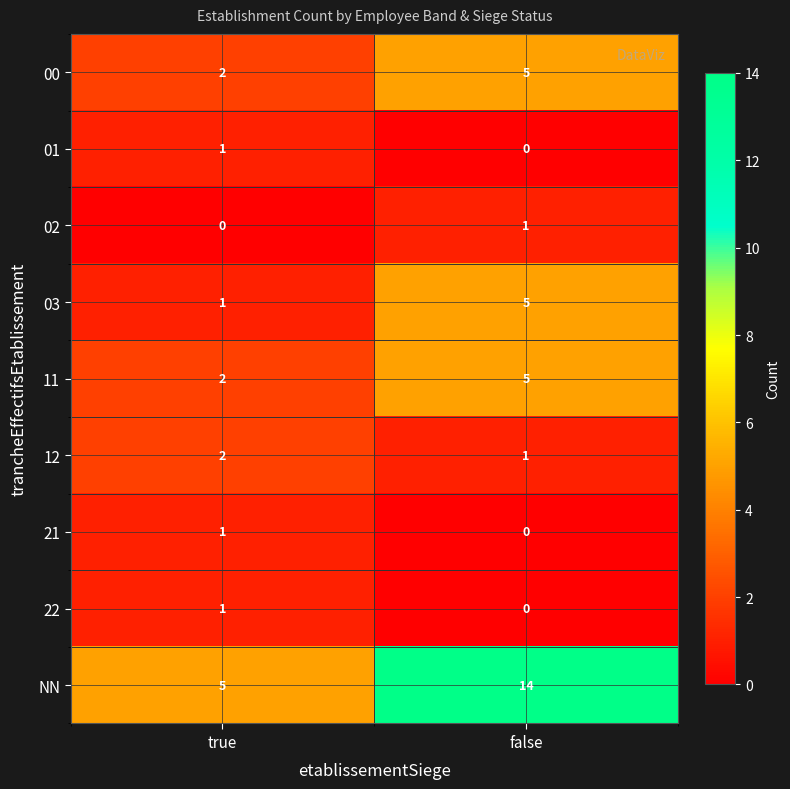

What is the difference between the 00 values at false and true?

3